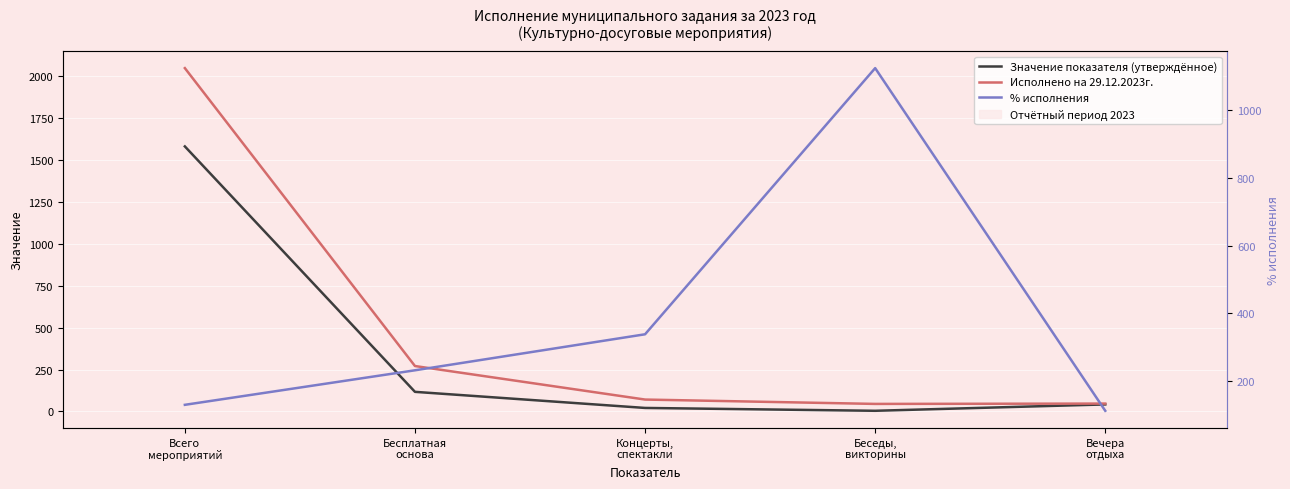

Which has a higher value, Вечера
отдыха or Концерты,
спектакли?

Вечера
отдыха